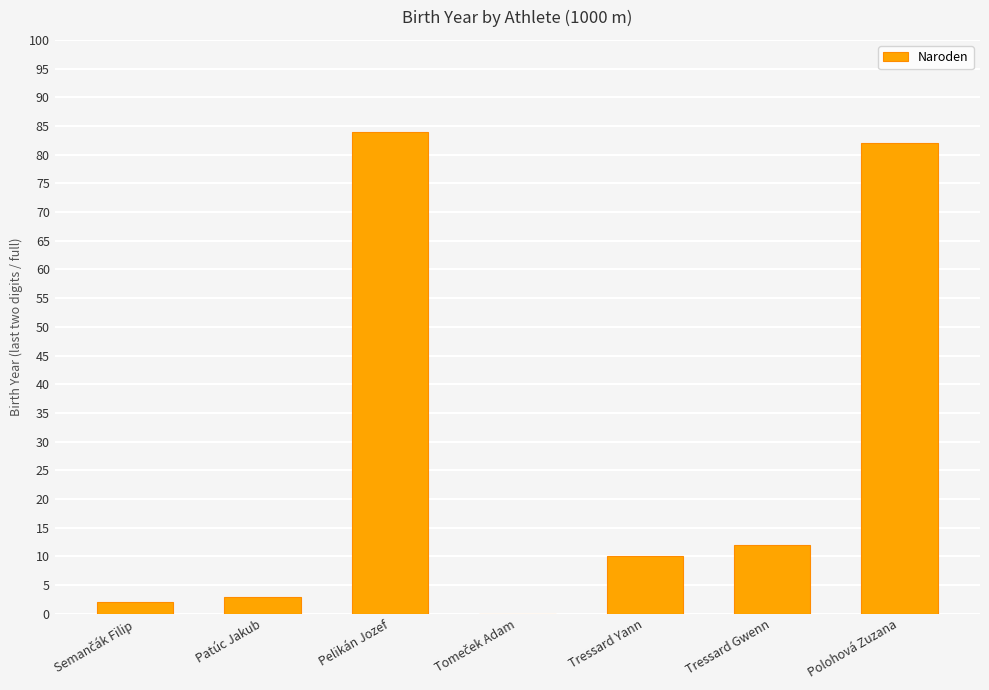

What is the maximum value shown in the chart?

84